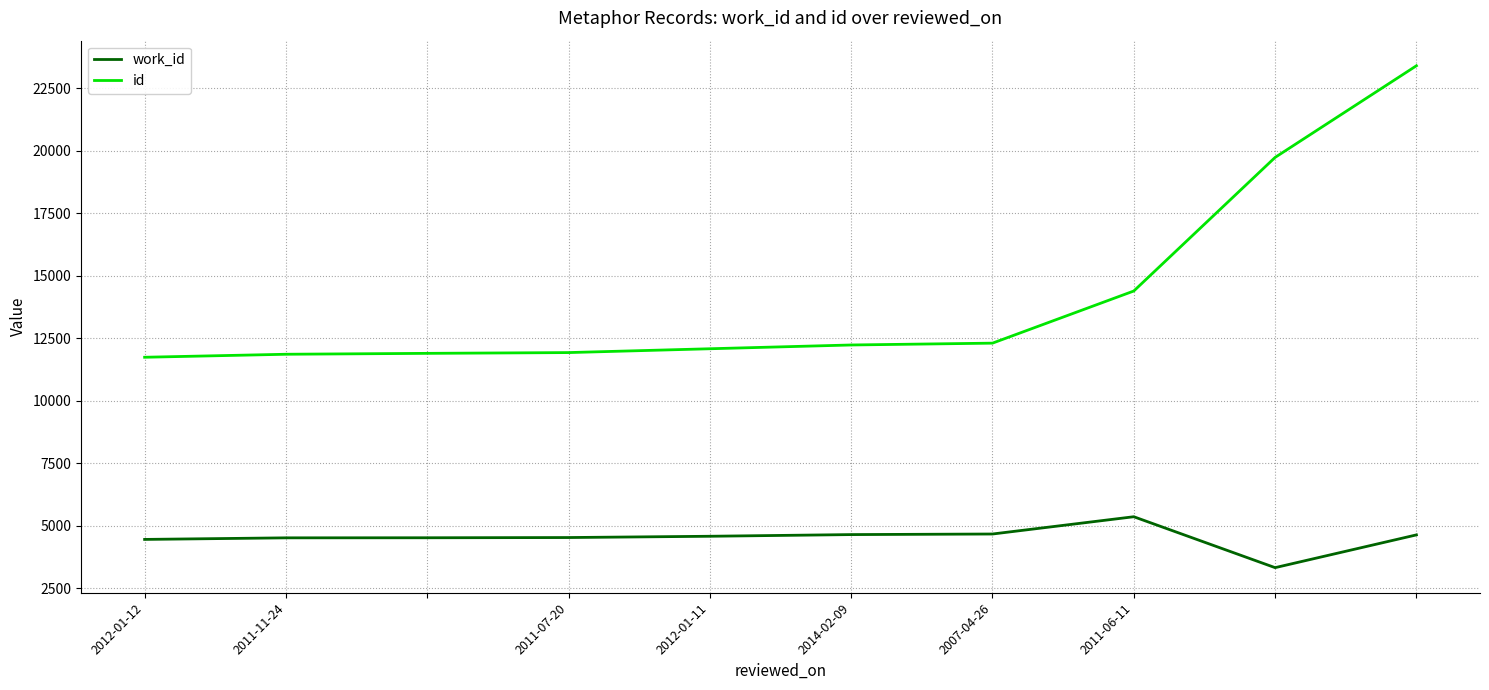

What is the maximum value shown in the chart?

23399